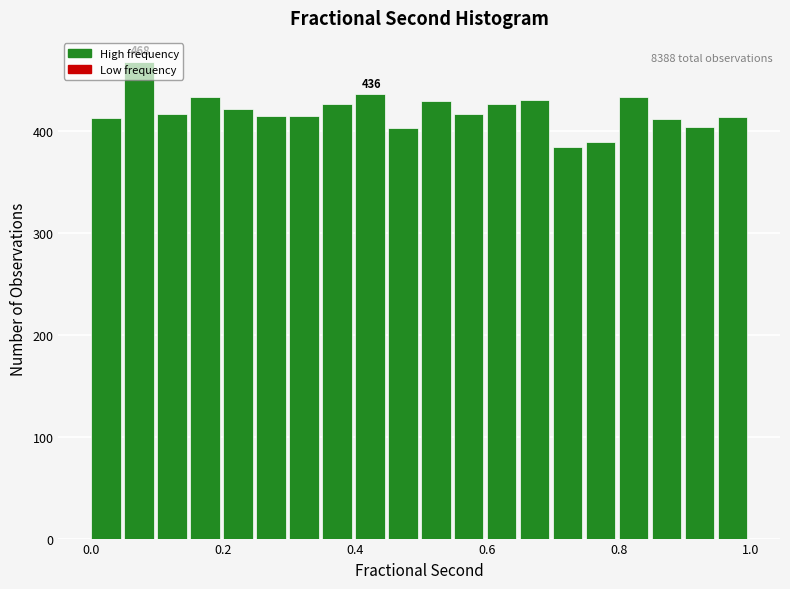

Around what value on the x-axis is the tallest bar? Give the approximate position of its centre, as read against the axis.

0.08